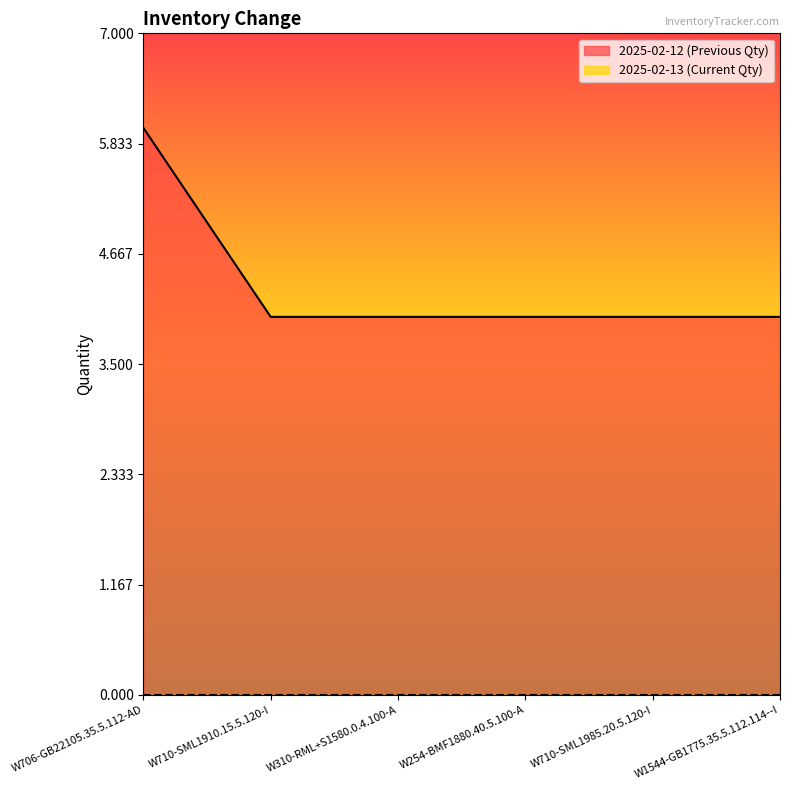

List the labels in order of value, largest first.

W706-GB22105.35.5.112-AD, W710-SML1910.15.5.120-I, W310-RML+S1580.0.4.100-A, W254-BMF1880.40.5.100-A, W710-SML1985.20.5.120-I, W1544-GB1775.35.5.112.114--I